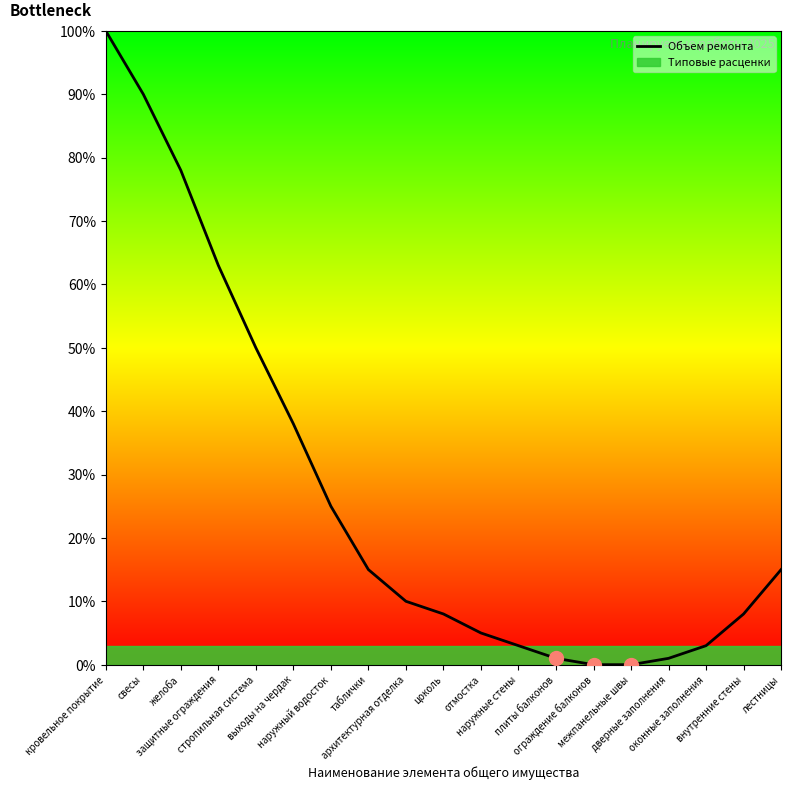

Which label corresponds to the smallest value in the chart?

ограждение балконов